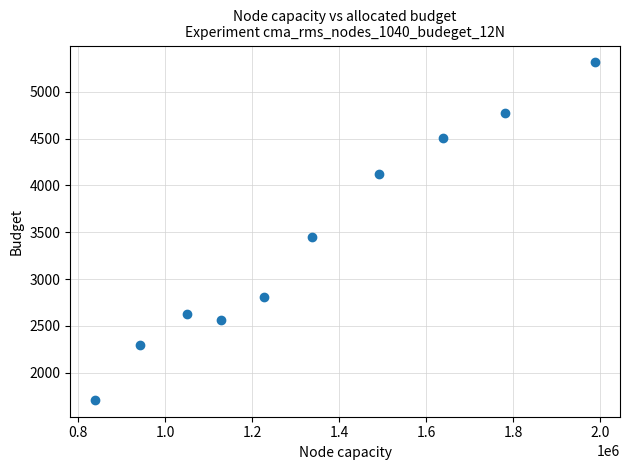

What is the range of X values (max minus min)?

1149392.0